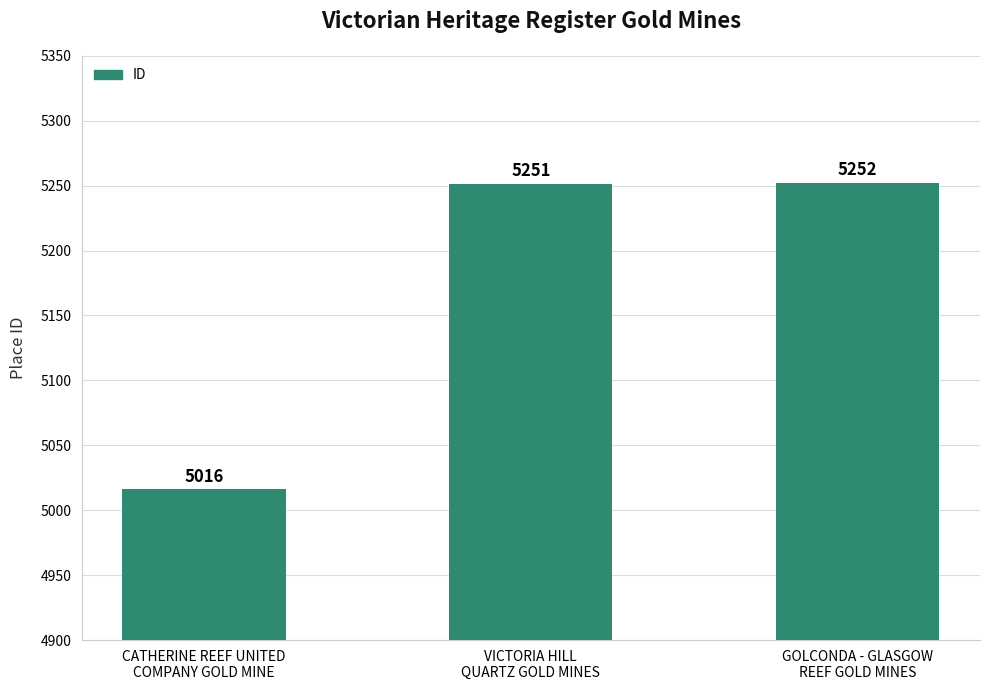

What is the difference between the values at CATHERINE REEF UNITED
COMPANY GOLD MINE and GOLCONDA - GLASGOW
REEF GOLD MINES?

236